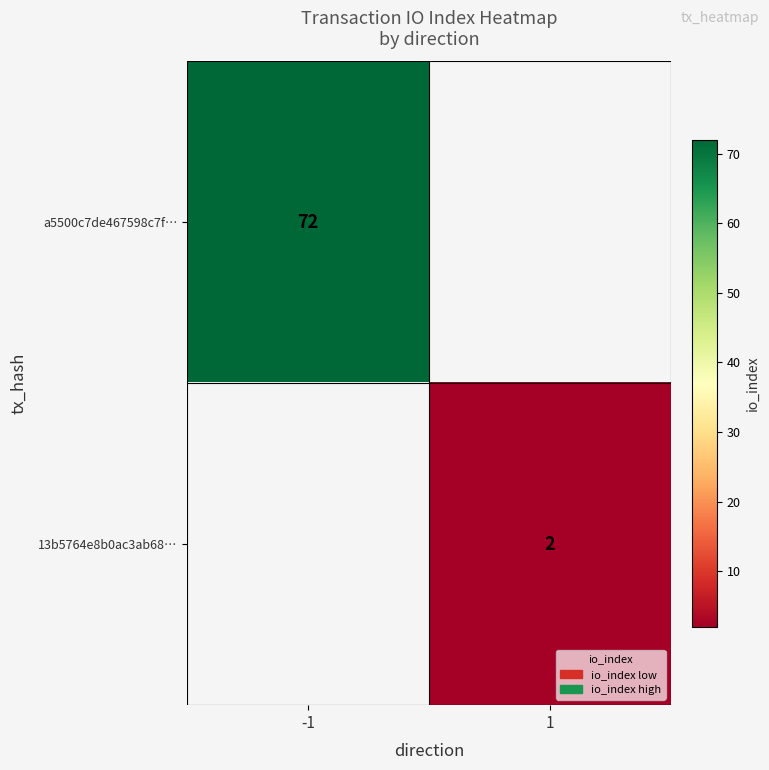

True or false: 13b5764e8b0ac3ab68… has a value of 3 at 1.

False